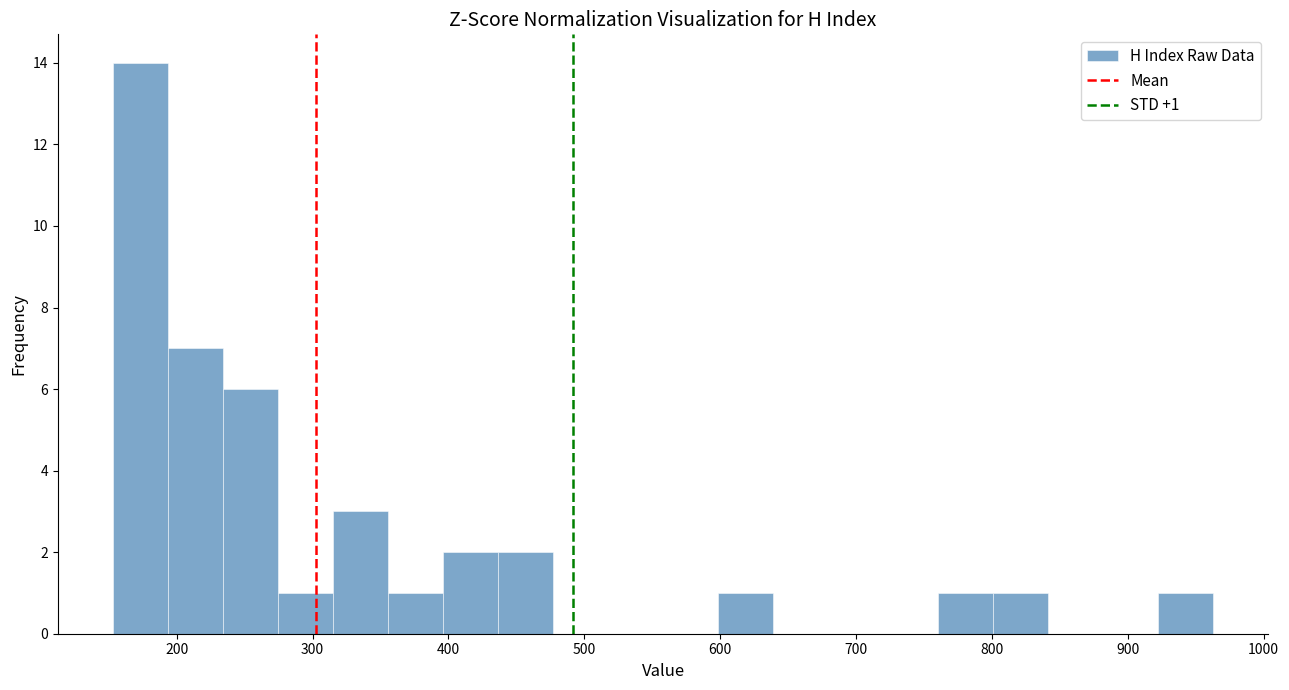

Over which range of the x-axis is the bar tallest?

150 to 190